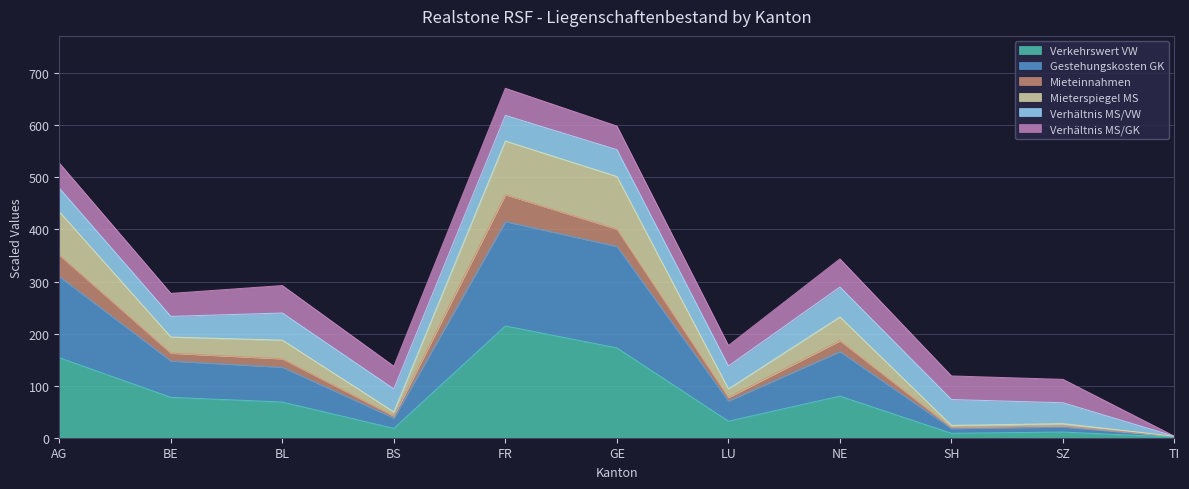

At which category does Mieterspiegel MS reach its first local peak?

FR